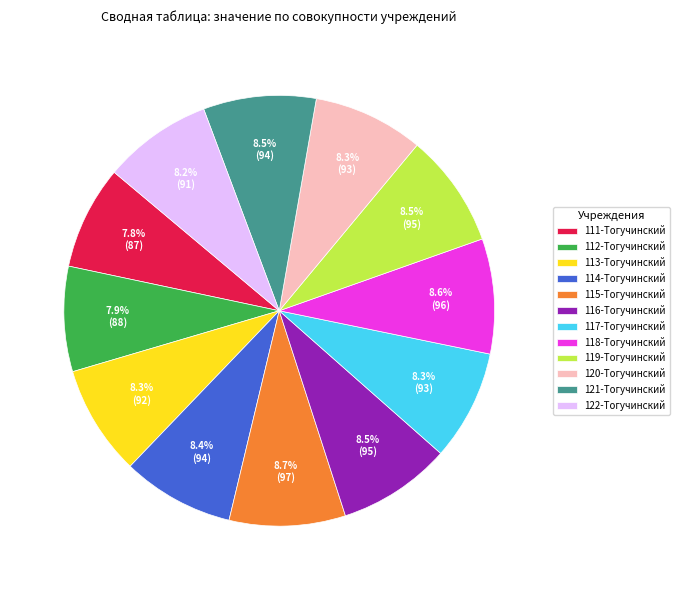

Does 118-Тогучинский represent more than half of the total?

No